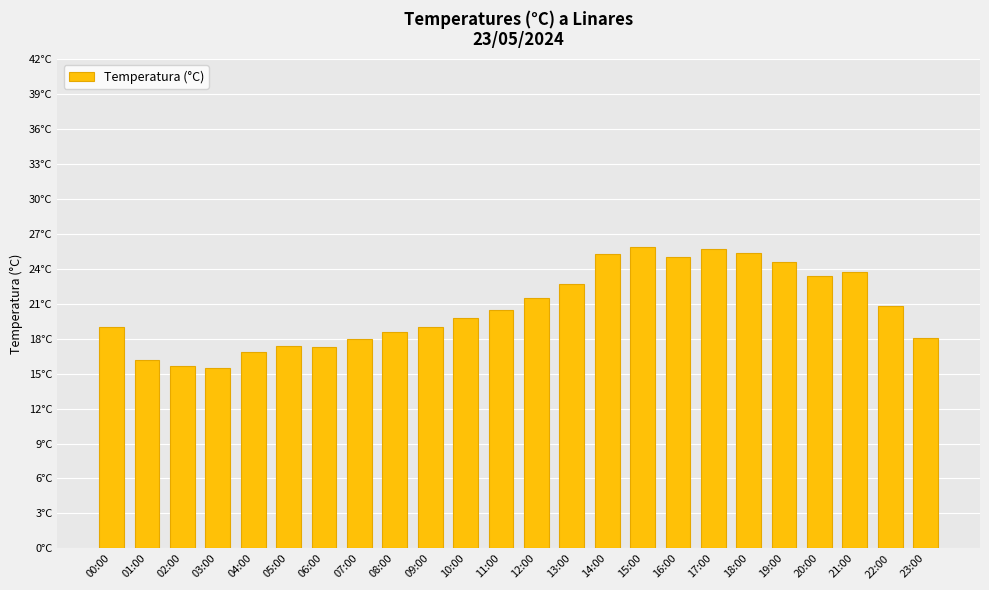

Which category has the highest value across all series?

15:00